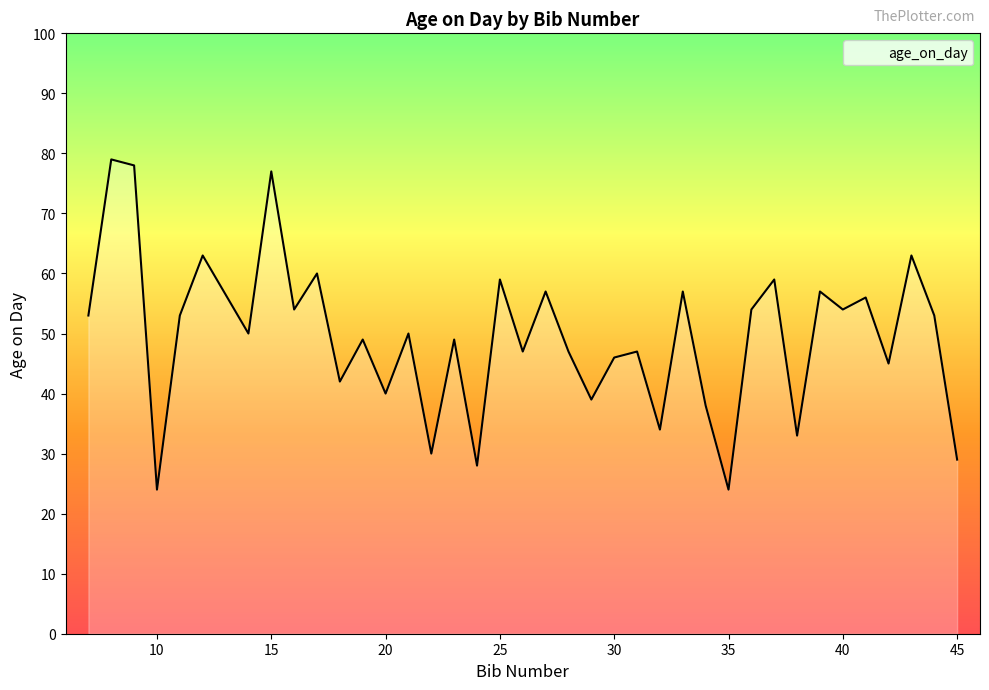

What is the smallest value displayed?

24